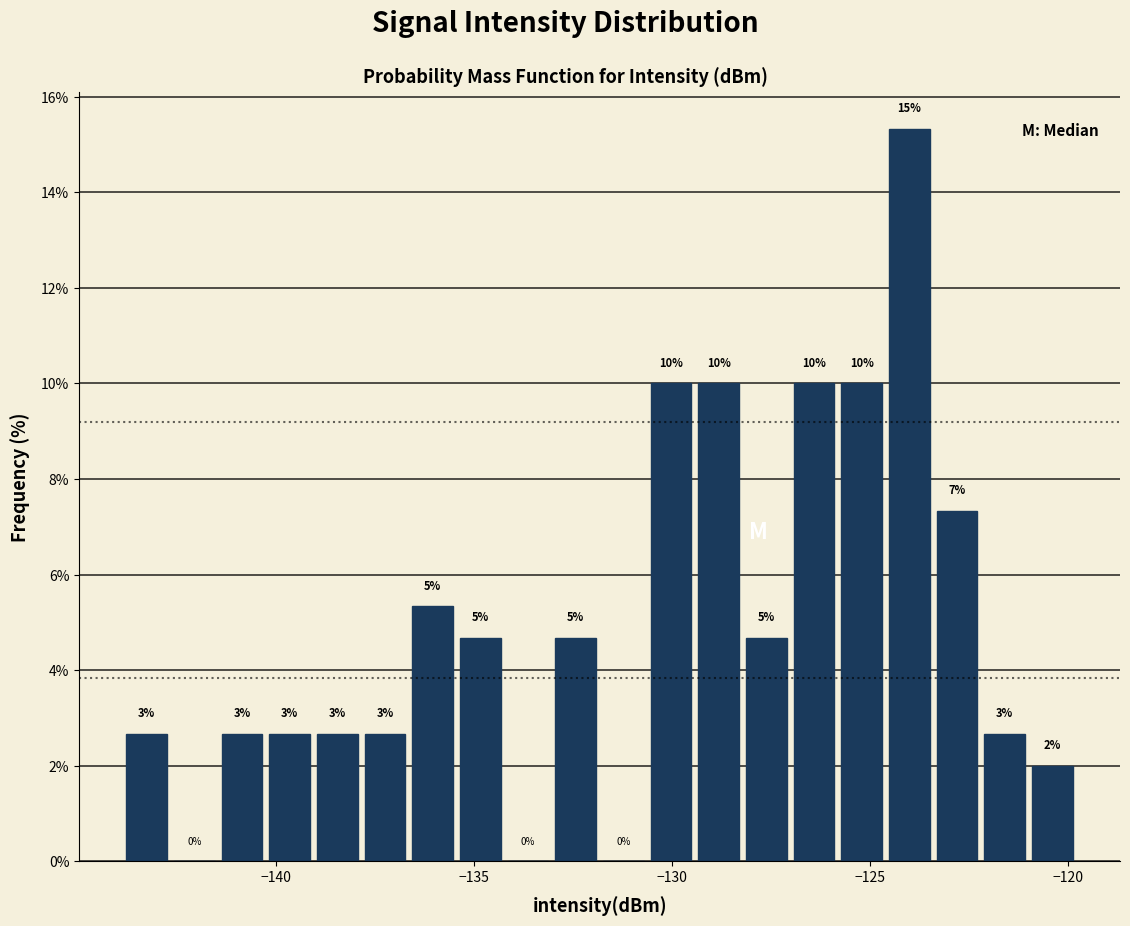

Around what value on the x-axis is the tallest bar? Give the approximate position of its centre, as read against the axis.

-124.0